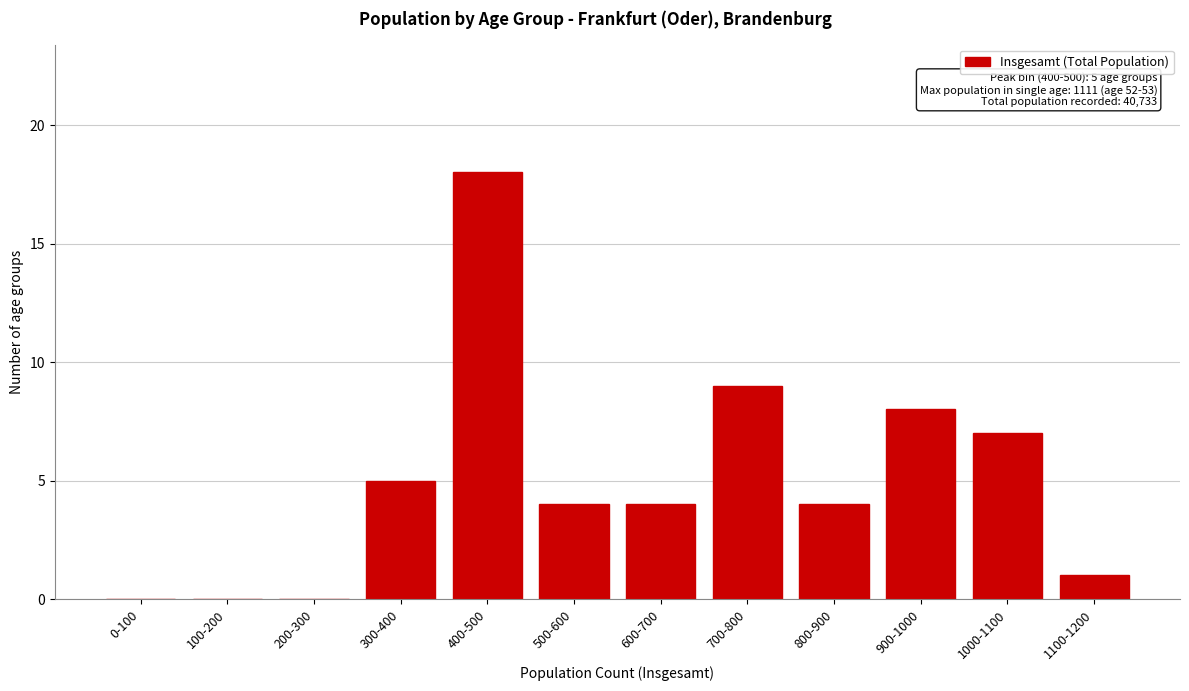

Reading left to right, extract all data points from this chart.

0-100=0	100-200=0	200-300=0	300-400=5	400-500=18	500-600=4	600-700=4	700-800=9	800-900=4	900-1000=8	1000-1100=7	1100-1200=1